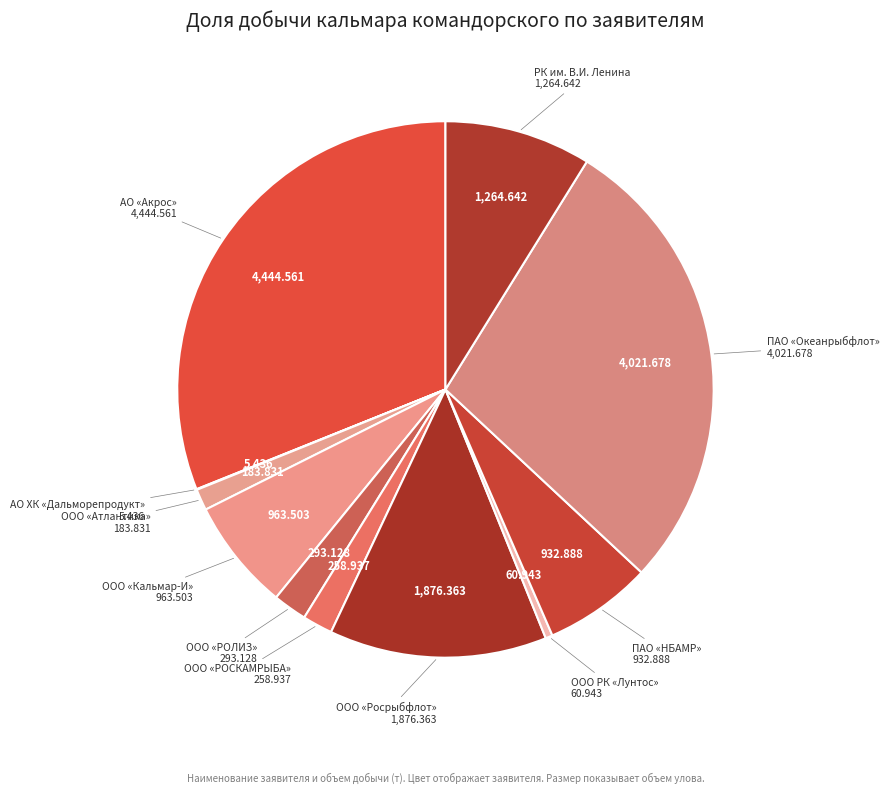

Is there any slice that represents more than half of the pie?

No